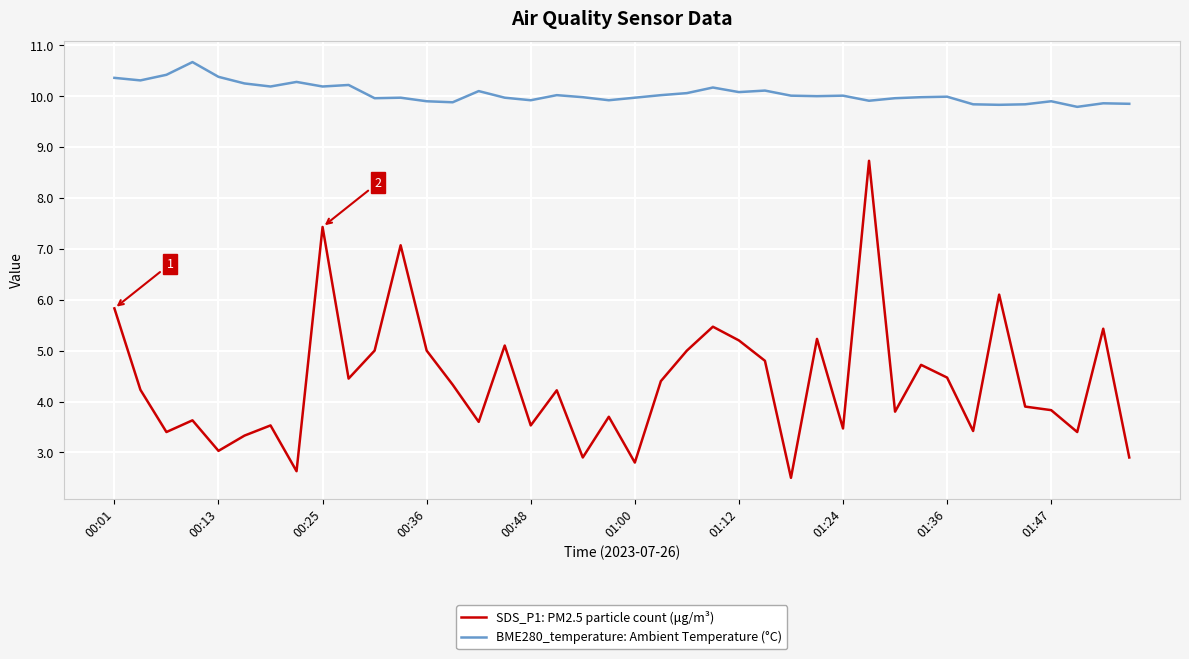

True or false: BME280_temperature: Ambient Temperature (°C) has more than 1 interior local peaks.

True